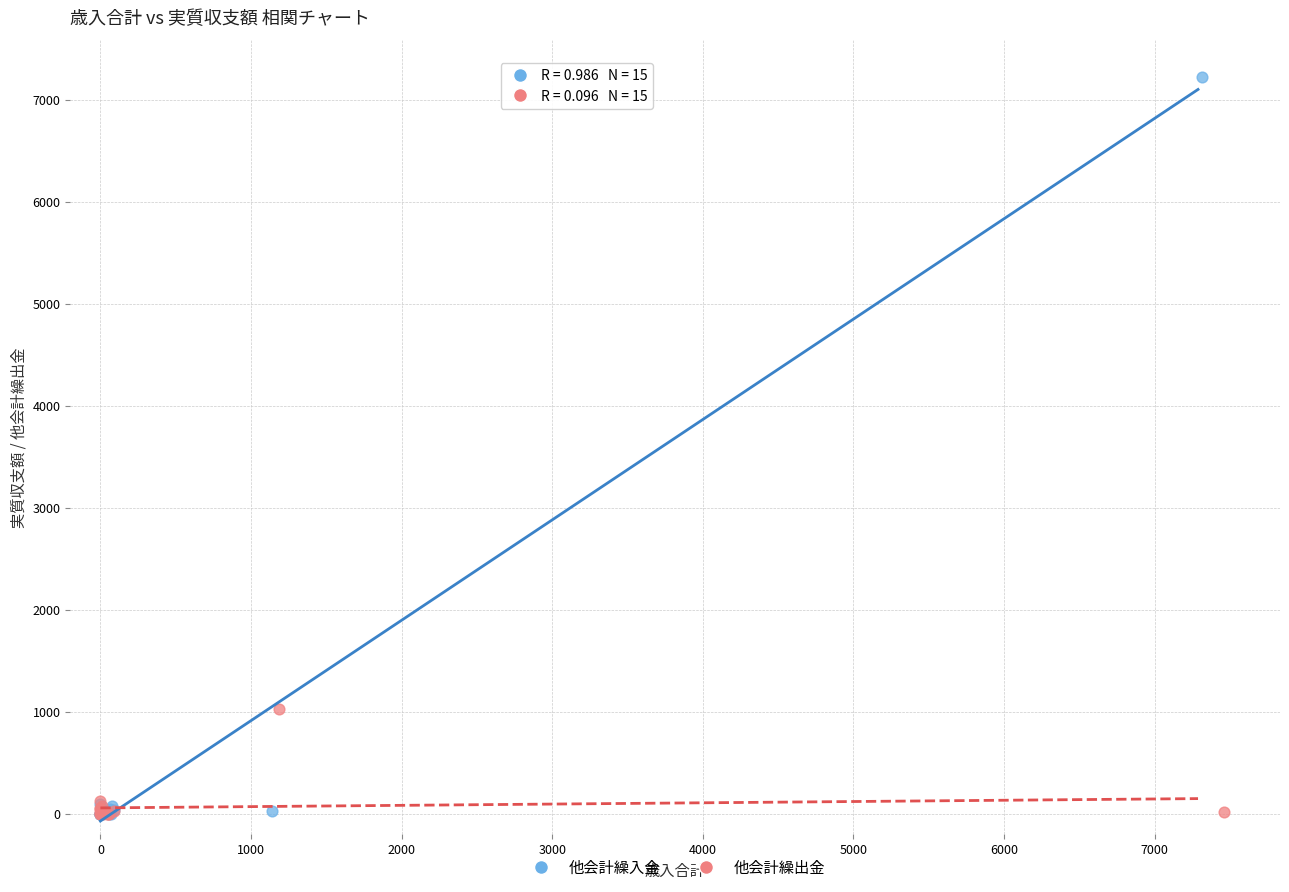

Which series contains the highest Y value?

他会計繰入金